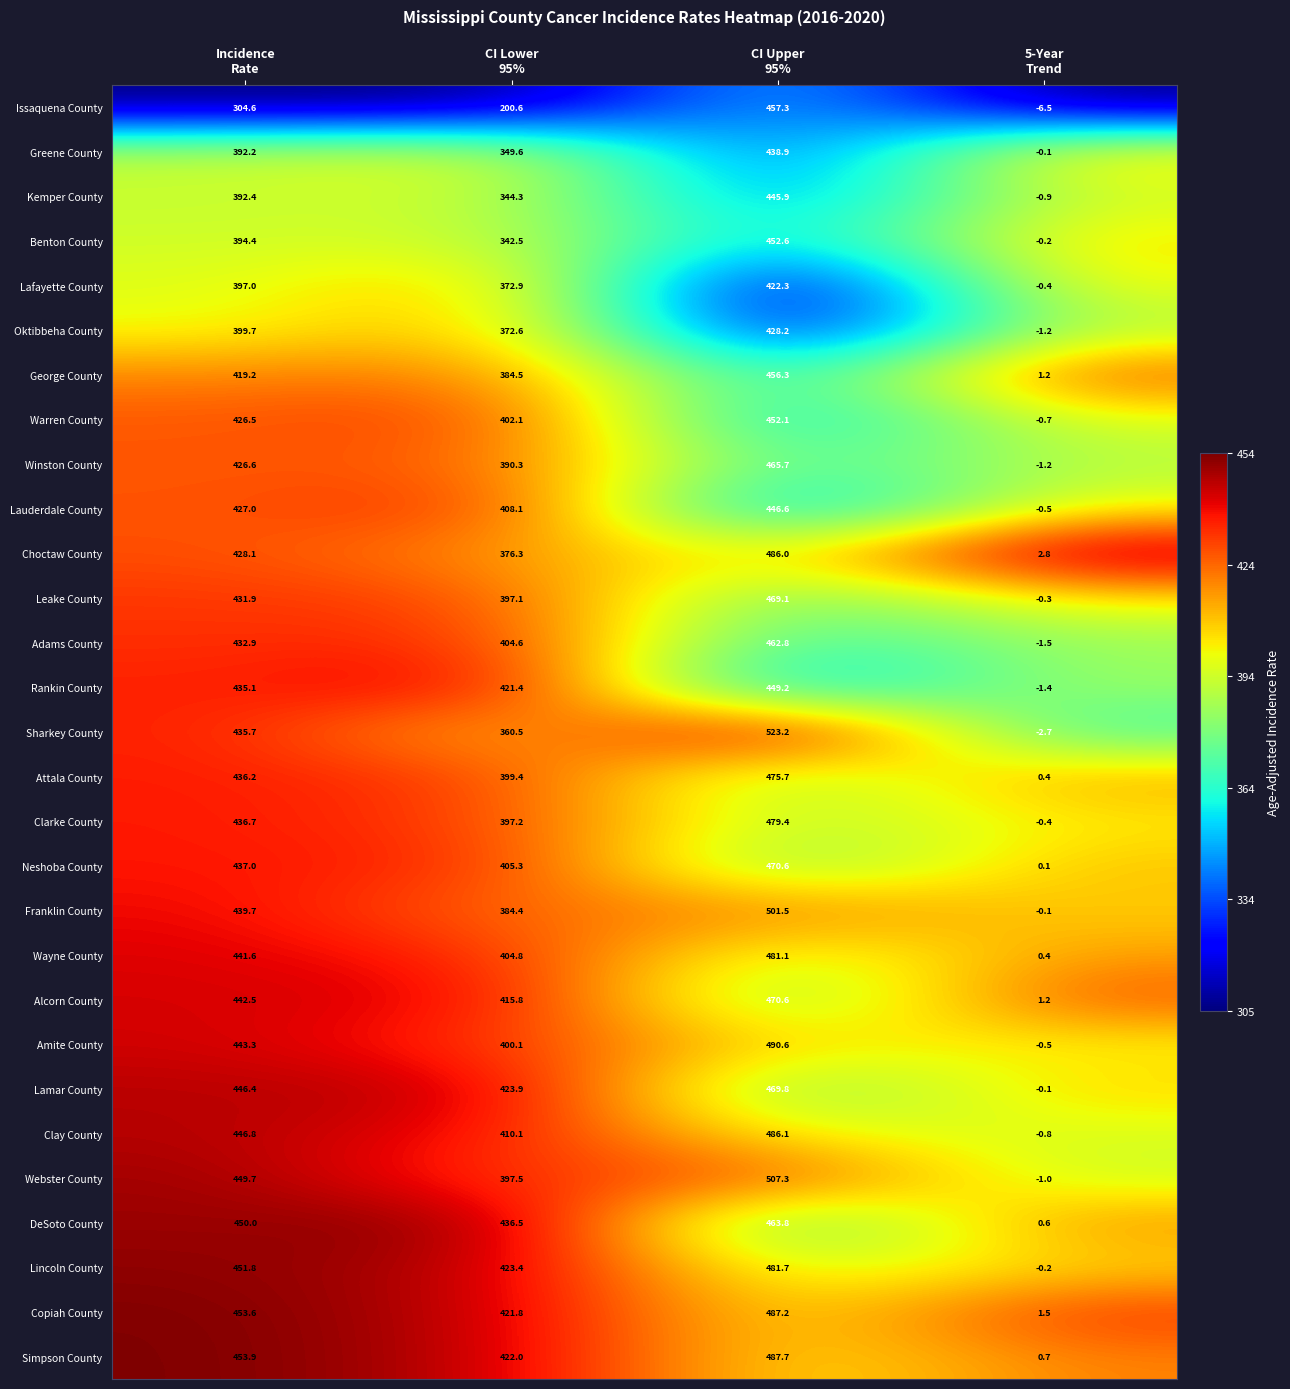

How many data points does each series have?

4